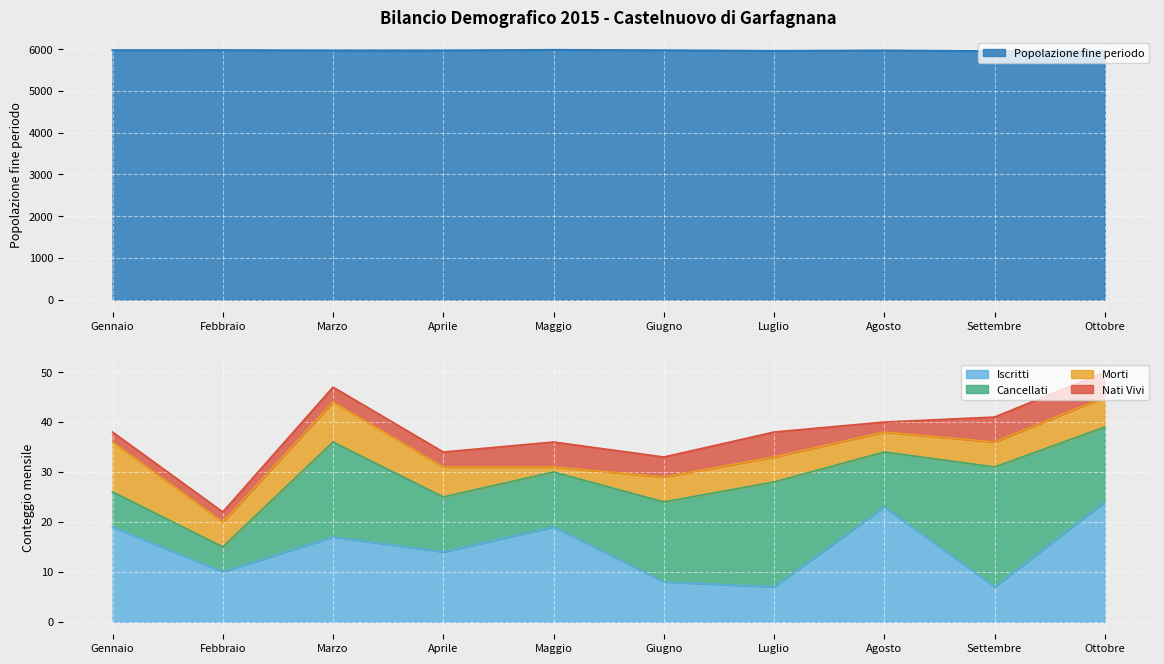

Rank the series by their maximum value, from highest to lowest.

Popolazione fine periodo, Iscritti, Cancellati, Morti, Nati Vivi